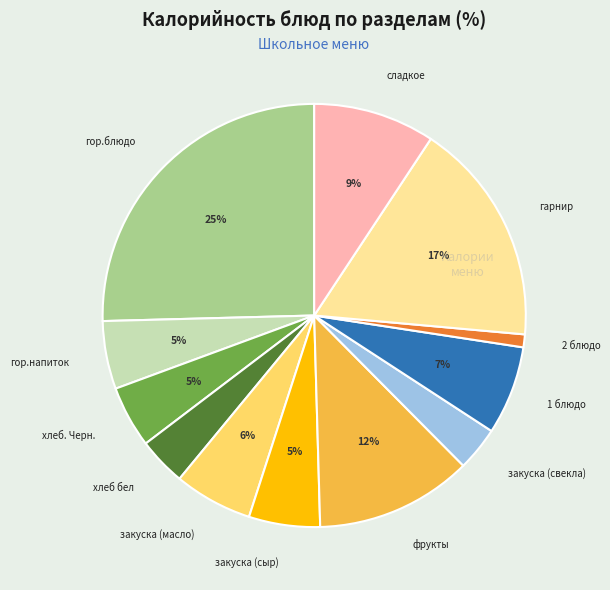

To the nearest percent, what is the difference between the largest and smallest slice percentages?

24%